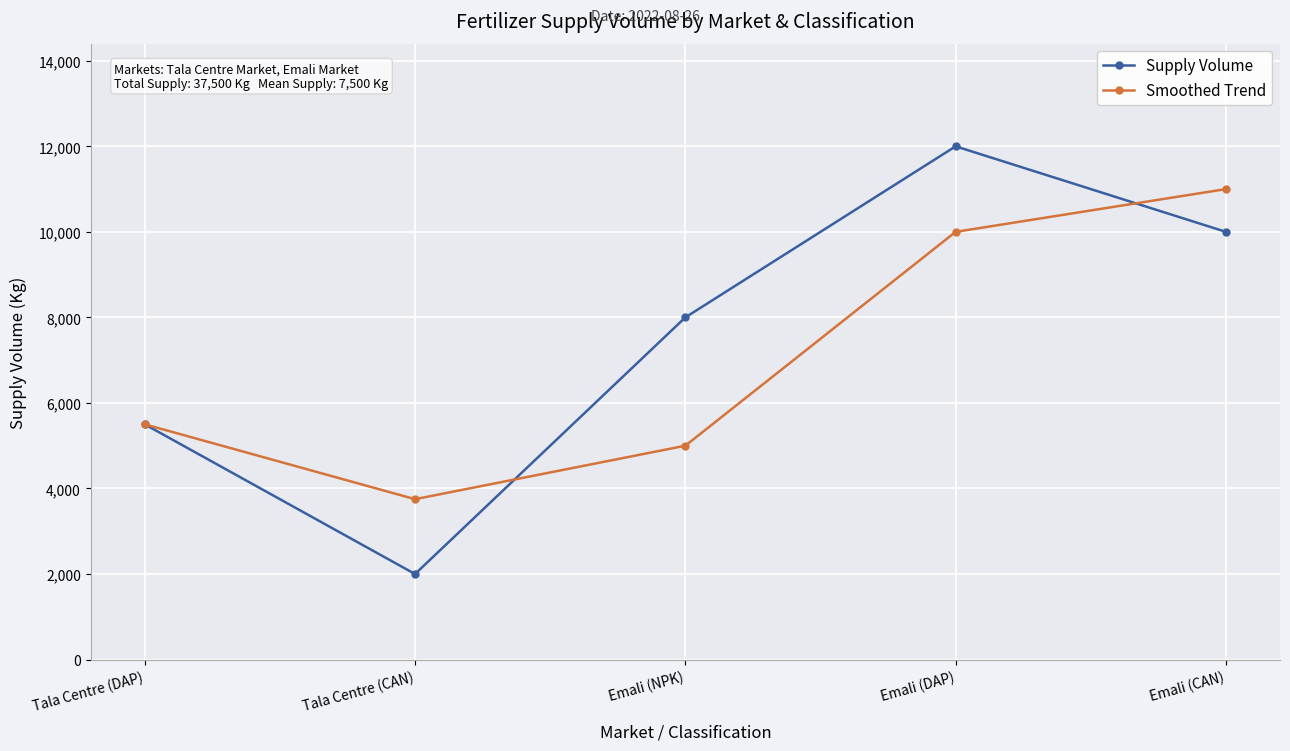

At Tala Centre (CAN), list the series in order from largest to smallest.

Smoothed Trend, Supply Volume